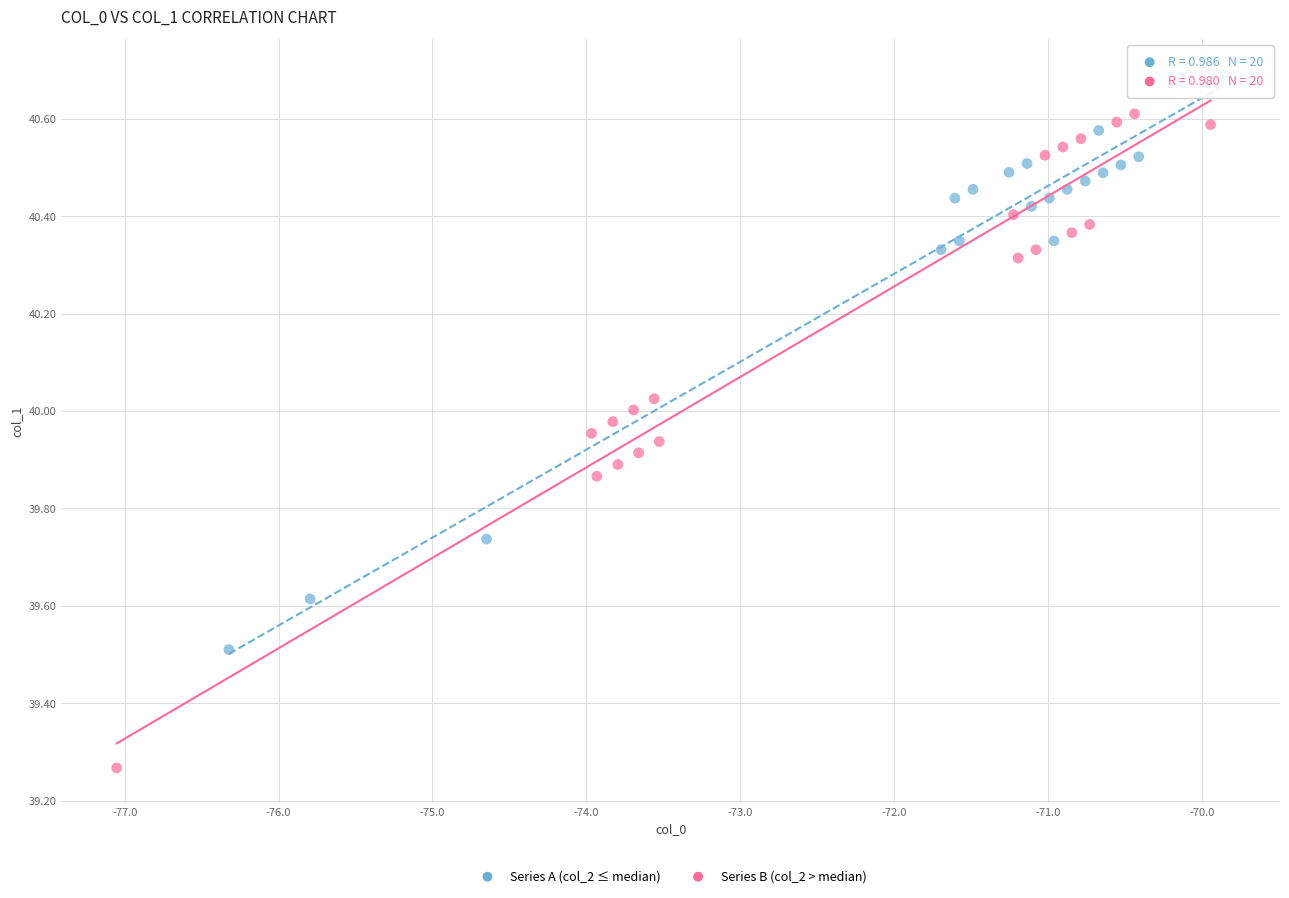

Which series contains the highest Y value?

Series A (col_2 ≤ median)